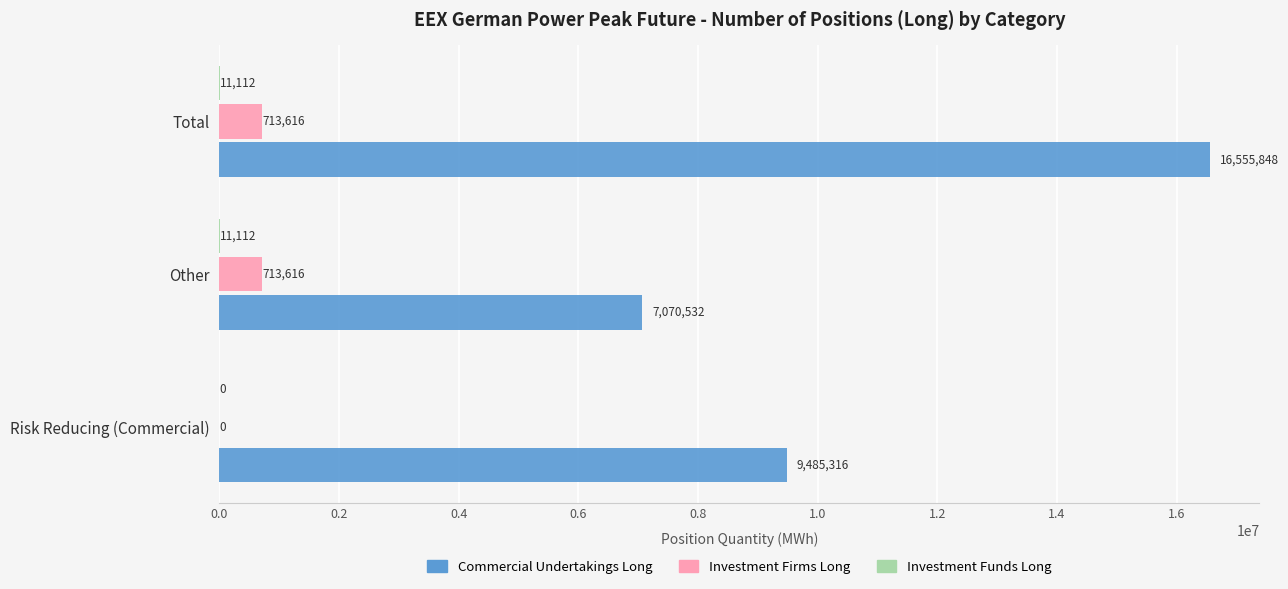

What is the sum of all Commercial Undertakings Long values?

33111696